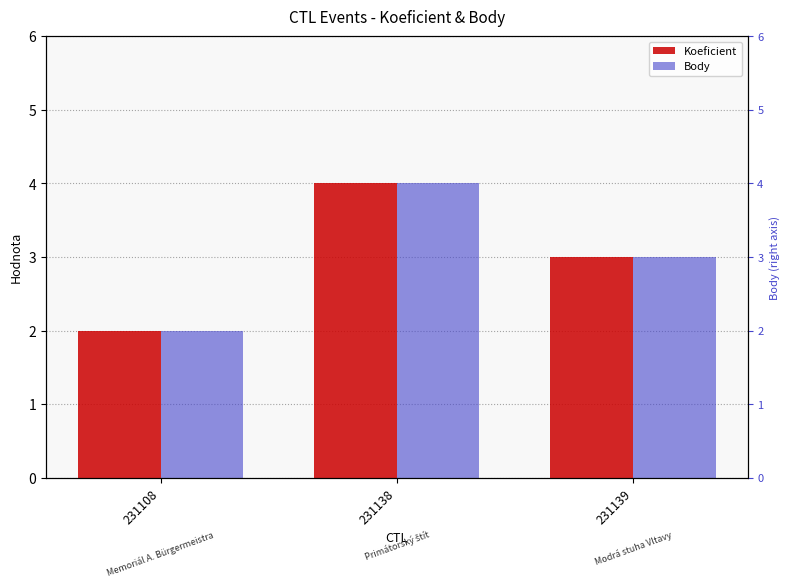

What is the minimum value for Koeficient?

2